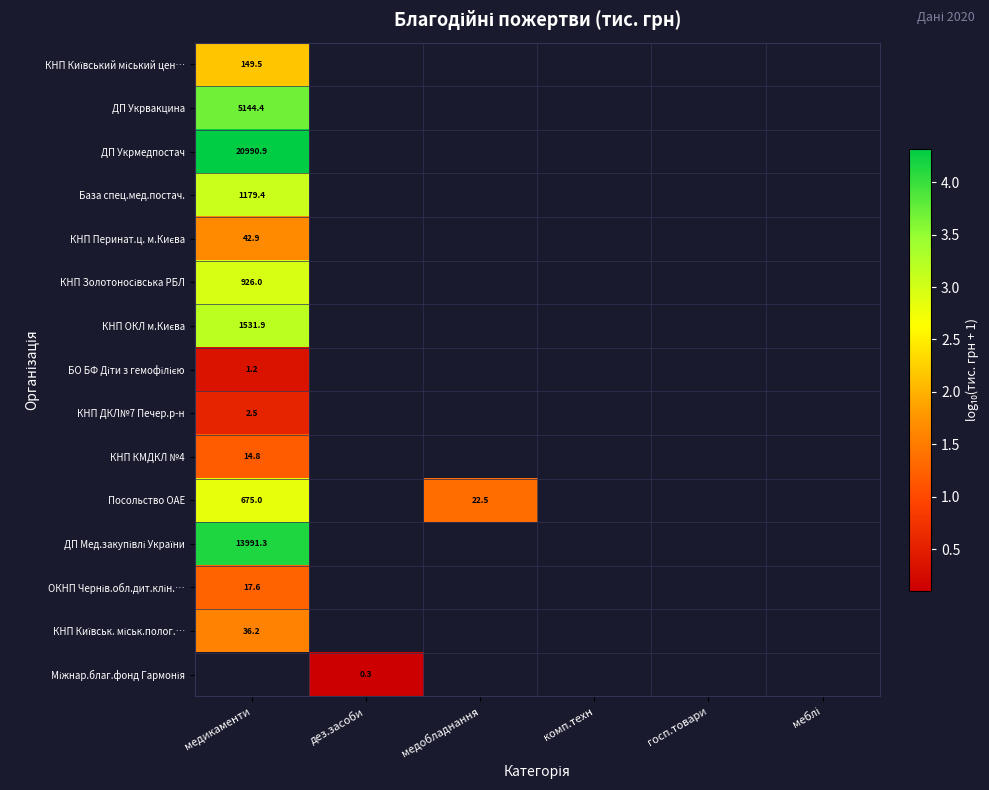

At which label is КНП ОКЛ м.Києва closest to 3?

медикаменти